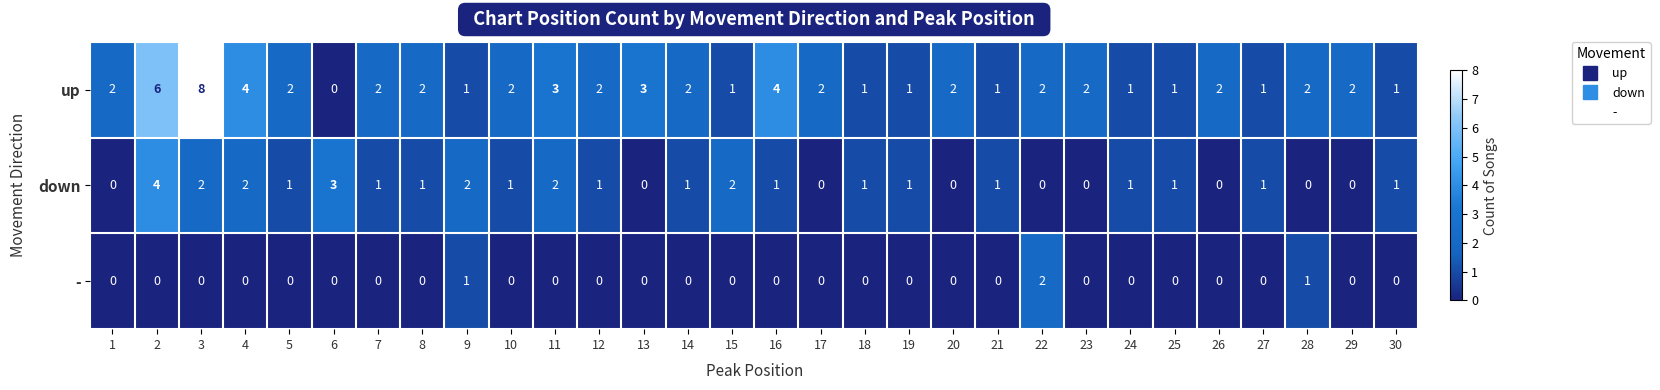

Which category has the highest value across all series?

3